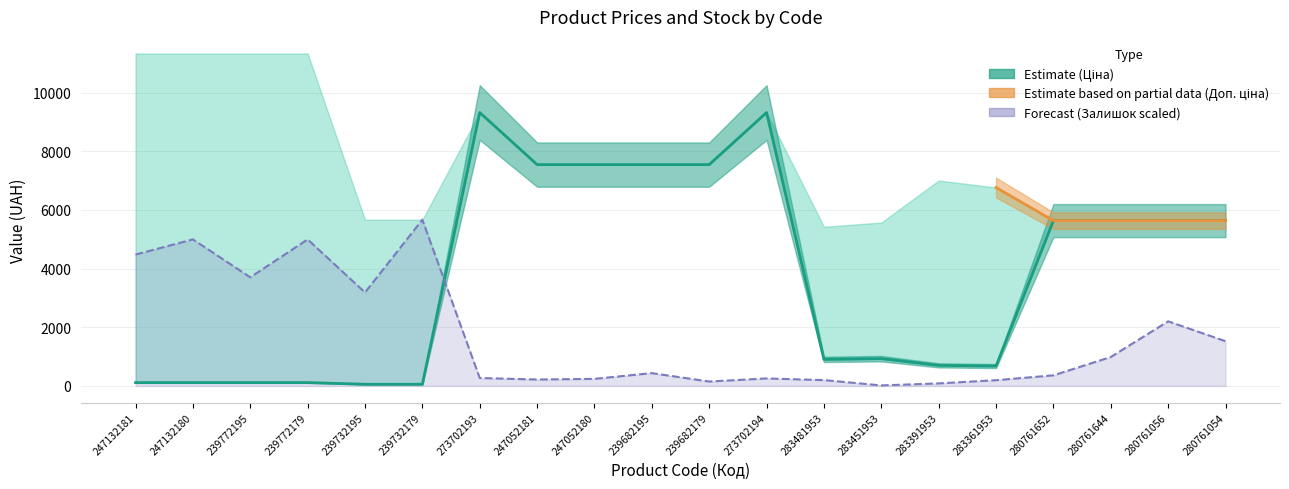

Where is the first local minimum for Залишок trend?

239772195